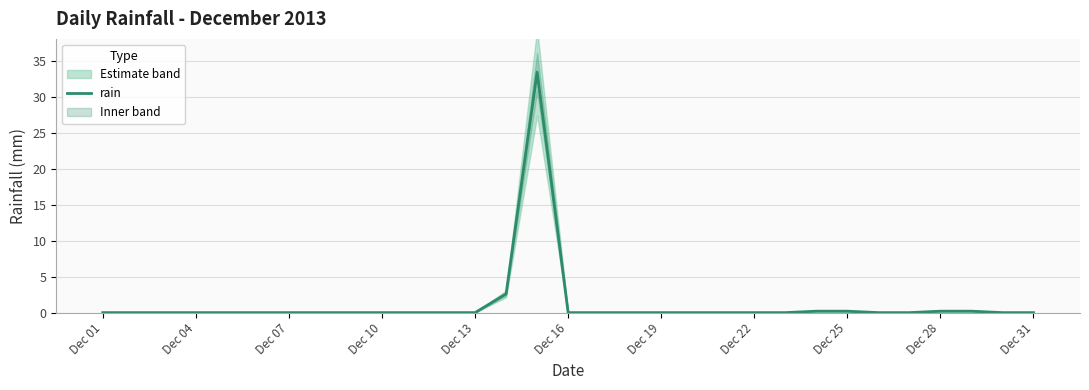

True or false: rain has a value of 0.0 at Dec 10.

True